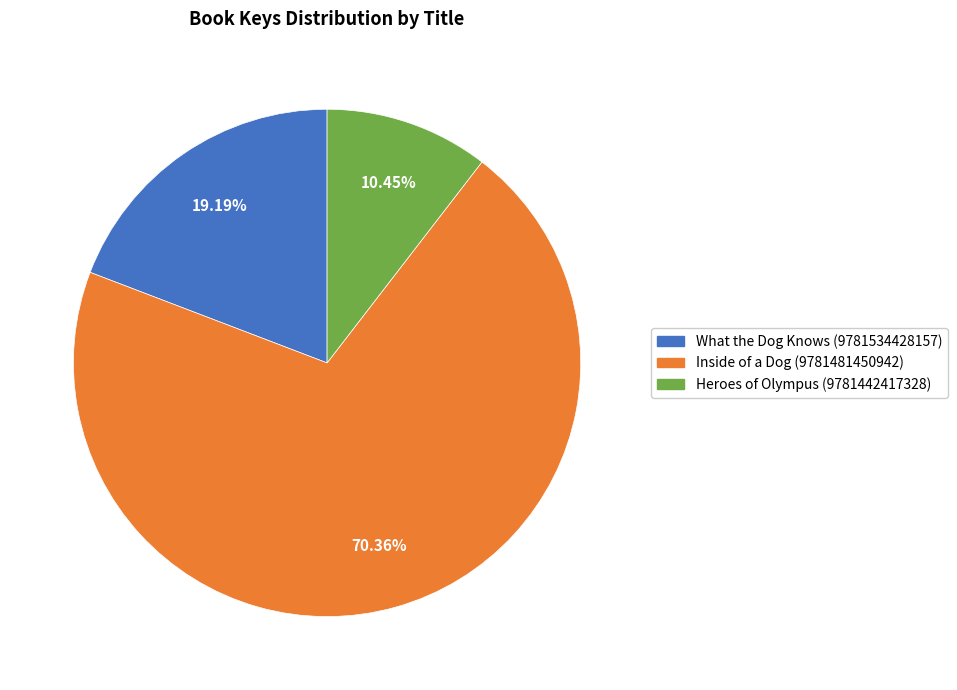

Which has a higher value, Heroes of Olympus (9781442417328) or What the Dog Knows (9781534428157)?

What the Dog Knows (9781534428157)